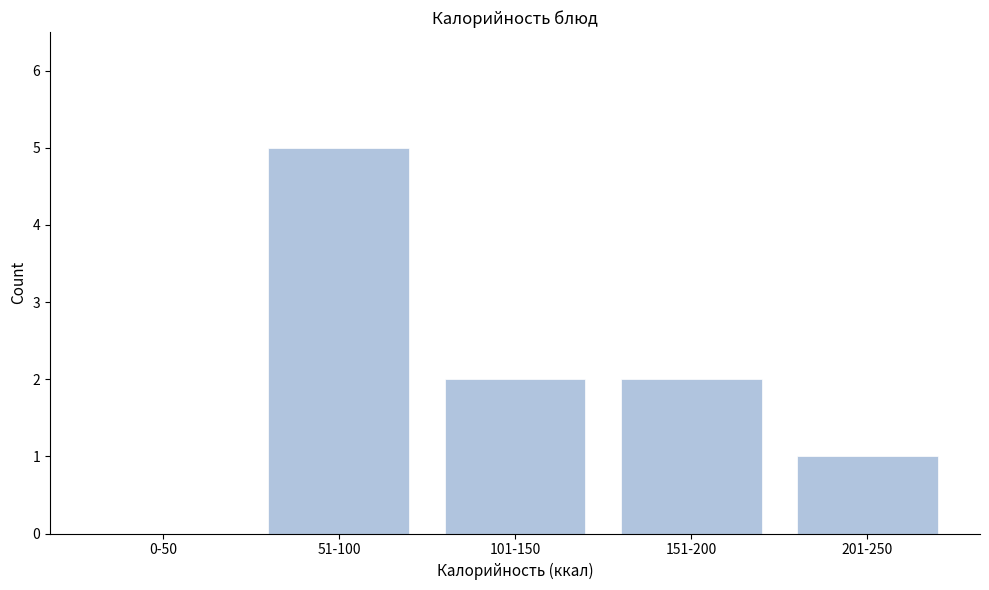

Reading left to right, transcribe all the data shown in this chart.

0-50=0	51-100=5	101-150=2	151-200=2	201-250=1